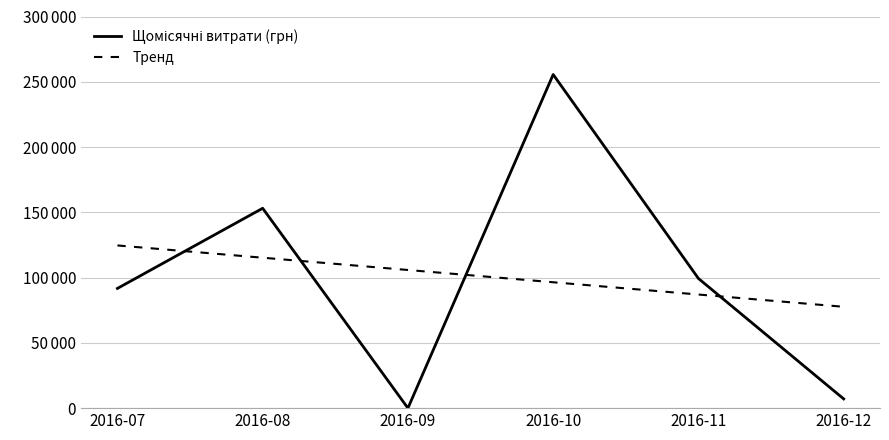

True or false: Щомісячні витрати (грн) has a value of 255550.2 at 2016-10.

True